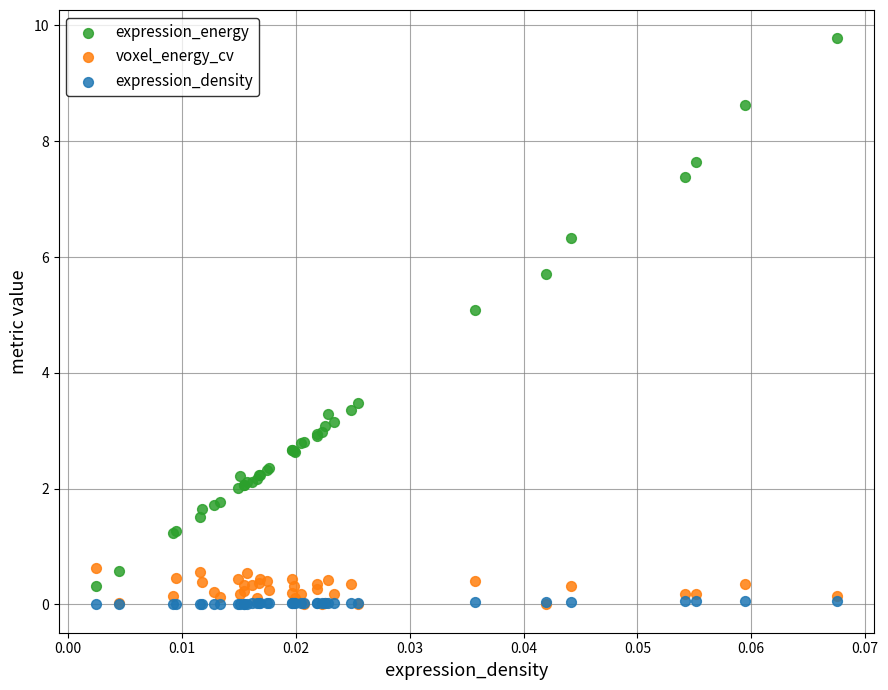

Which series reaches the maximum Y coordinate?

expression_energy